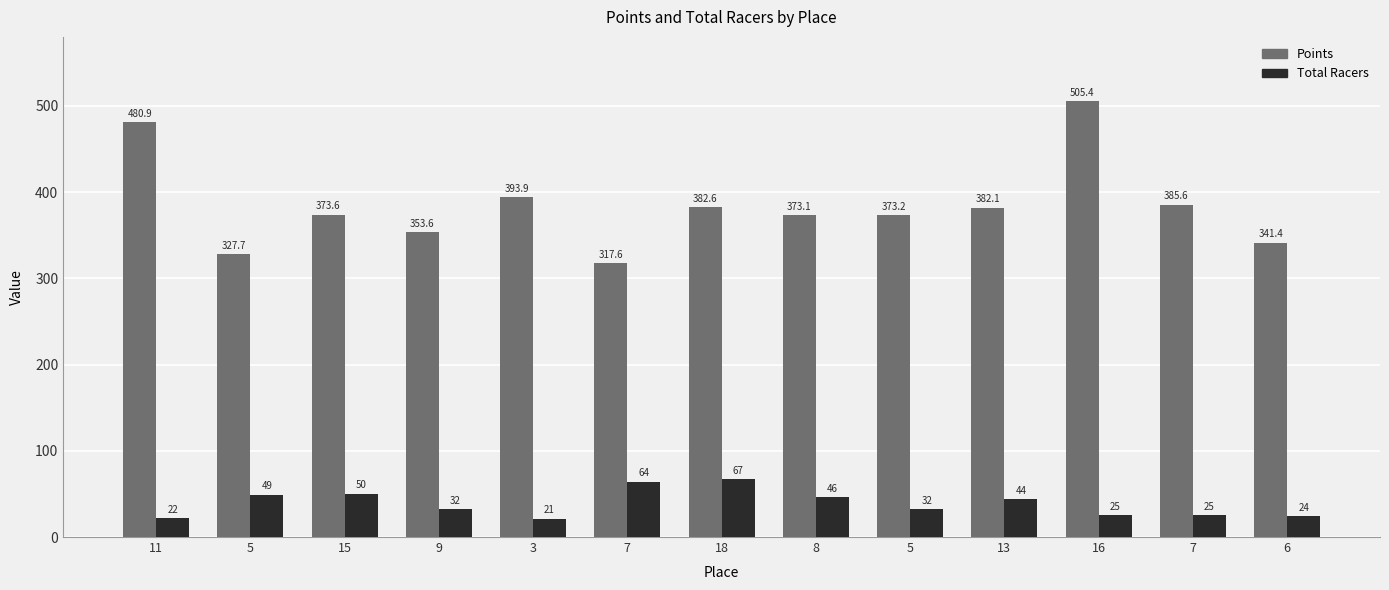

Which series has the largest range (max minus min)?

Points